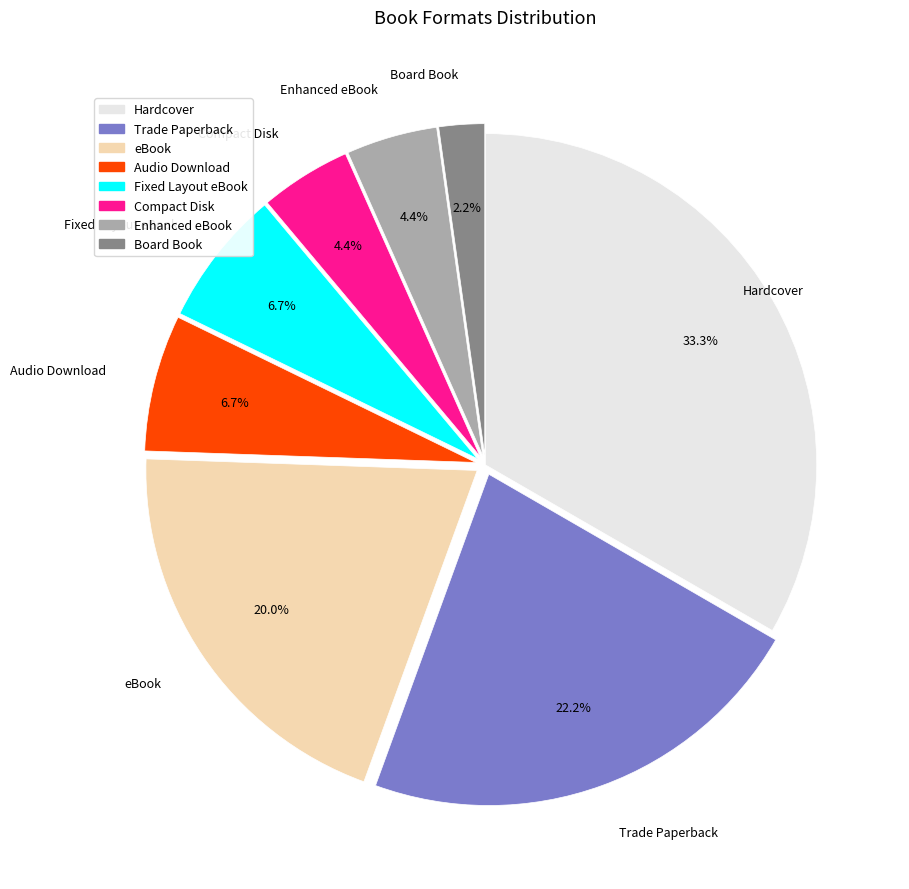

Approximately how many times larger is the value at Audio Download compared to eBook?

0.3